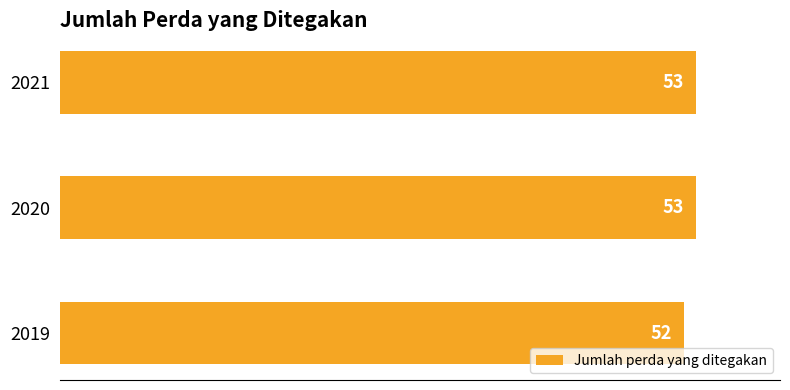

Is it true that the value at 2021 is 53?

True